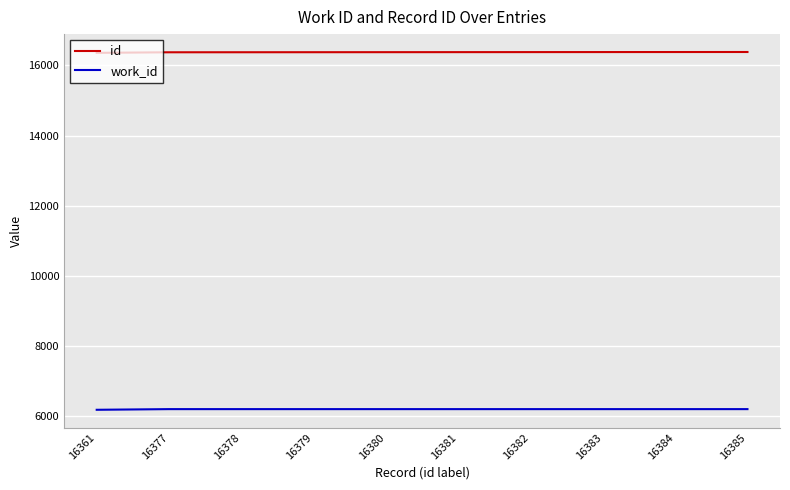

What is the sum of all id values?

163790